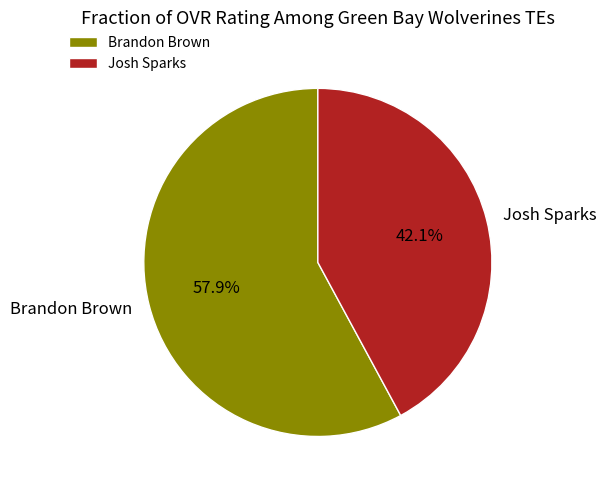

Do Josh Sparks and Brandon Brown together represent more than half of the pie?

Yes